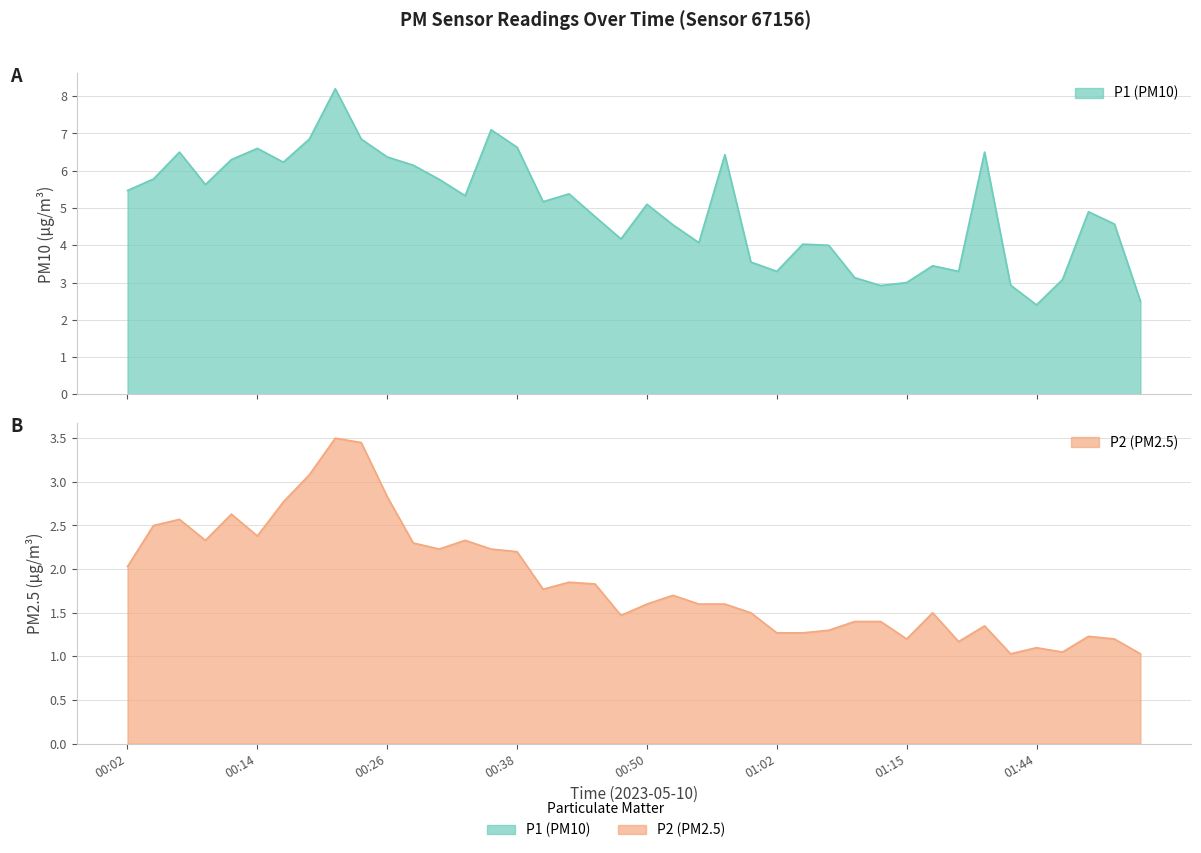

At how many categories does at least one series exceed 3?

35